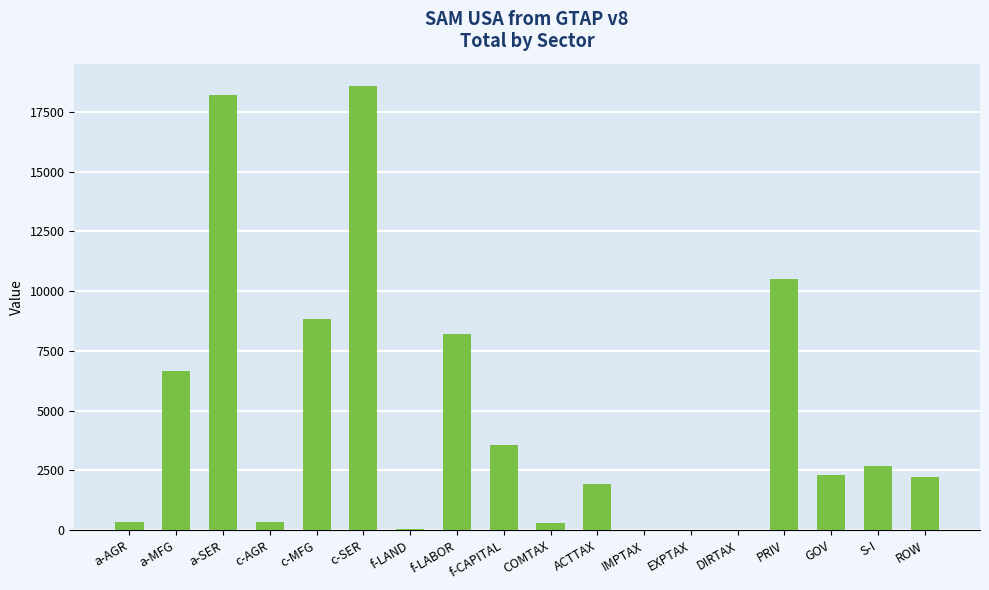

Is it true that the value at PRIV is 10528.5?

True